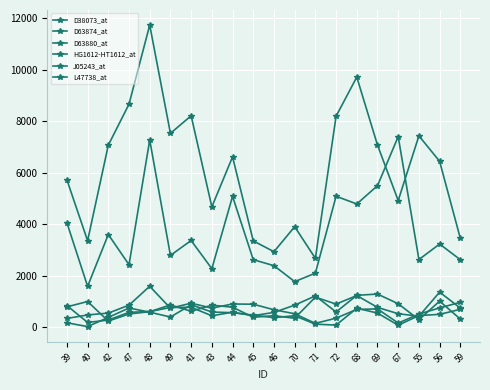

Rank the categories by D63880_at value from lowest to highest.

40, 67, 72, 71, 39, 46, 42, 49, 70, 55, 45, 56, 69, 44, 48, 43, 59, 68, 47, 41